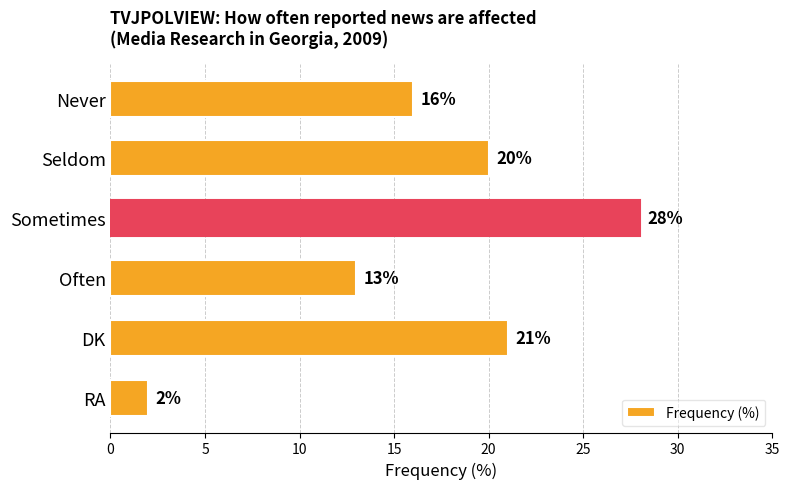

How many data points does each series have?

6